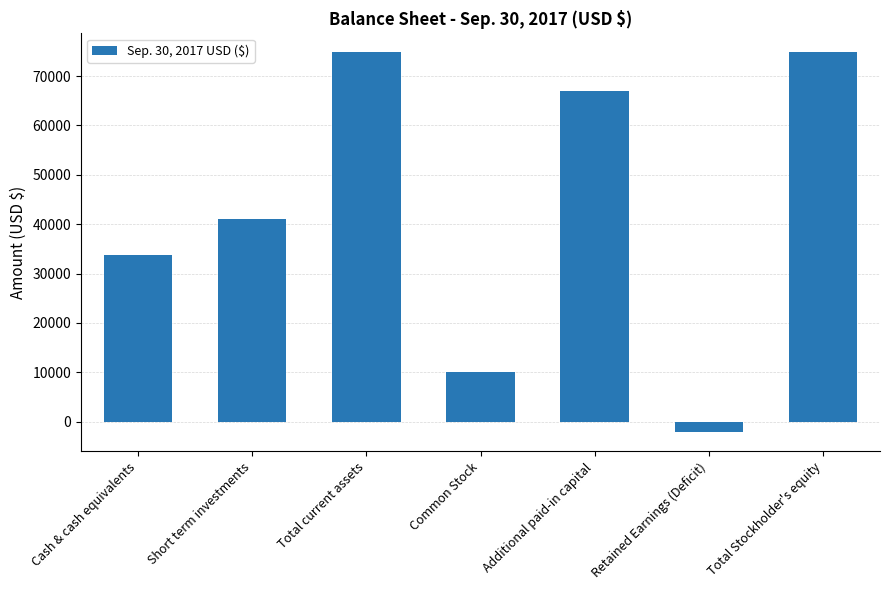

Does the chart contain any negative values?

Yes